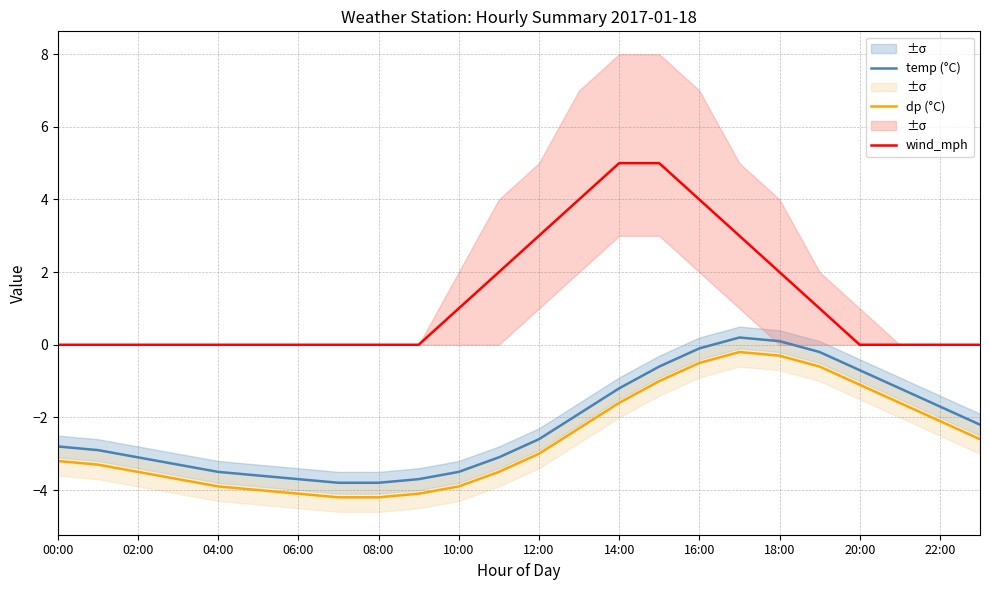

Which series has the largest total across all categories?

wind_mph